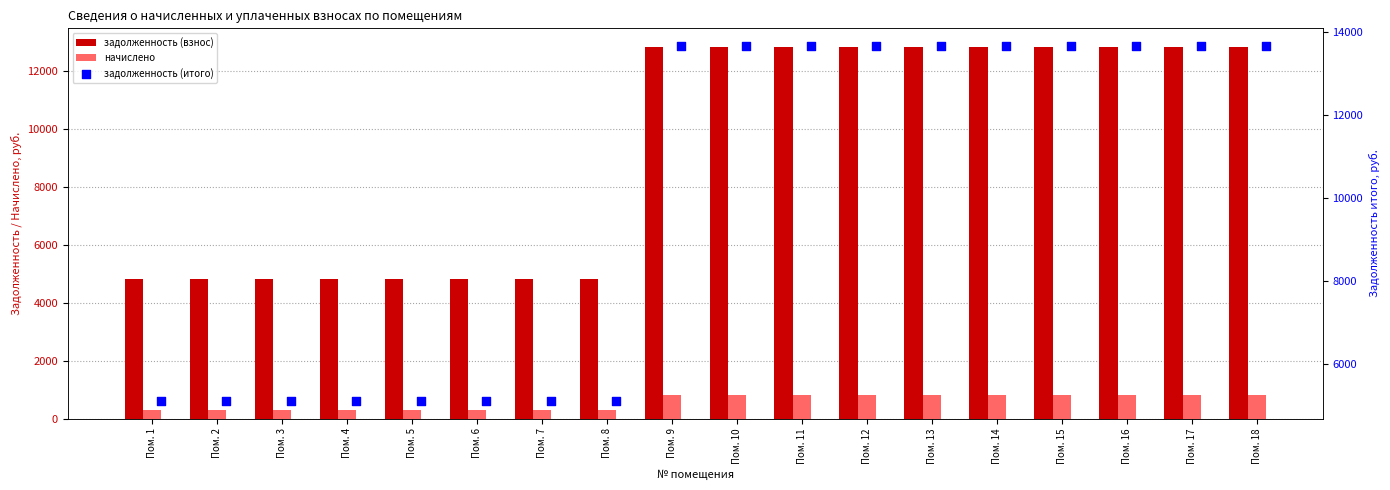

Which series reaches the minimum Y coordinate?

начислено